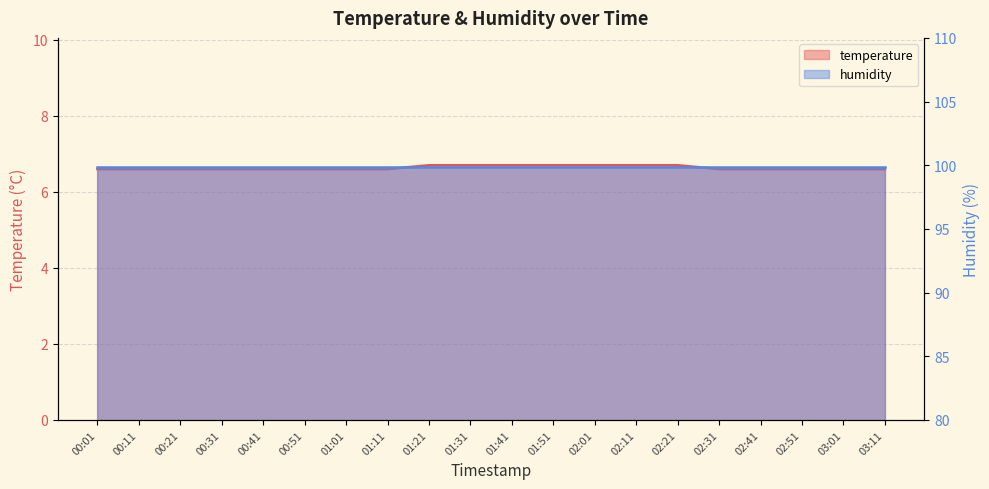

What is the smallest value displayed?

6.6